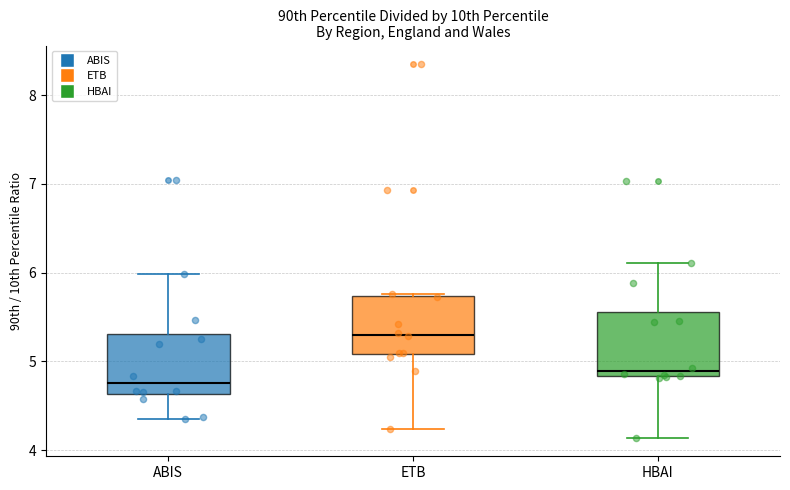

Where does the lower whisker of the box for ETB end on the y-axis? The values are not printed on the chart, so give them approximately, as read against the axis.

4.2